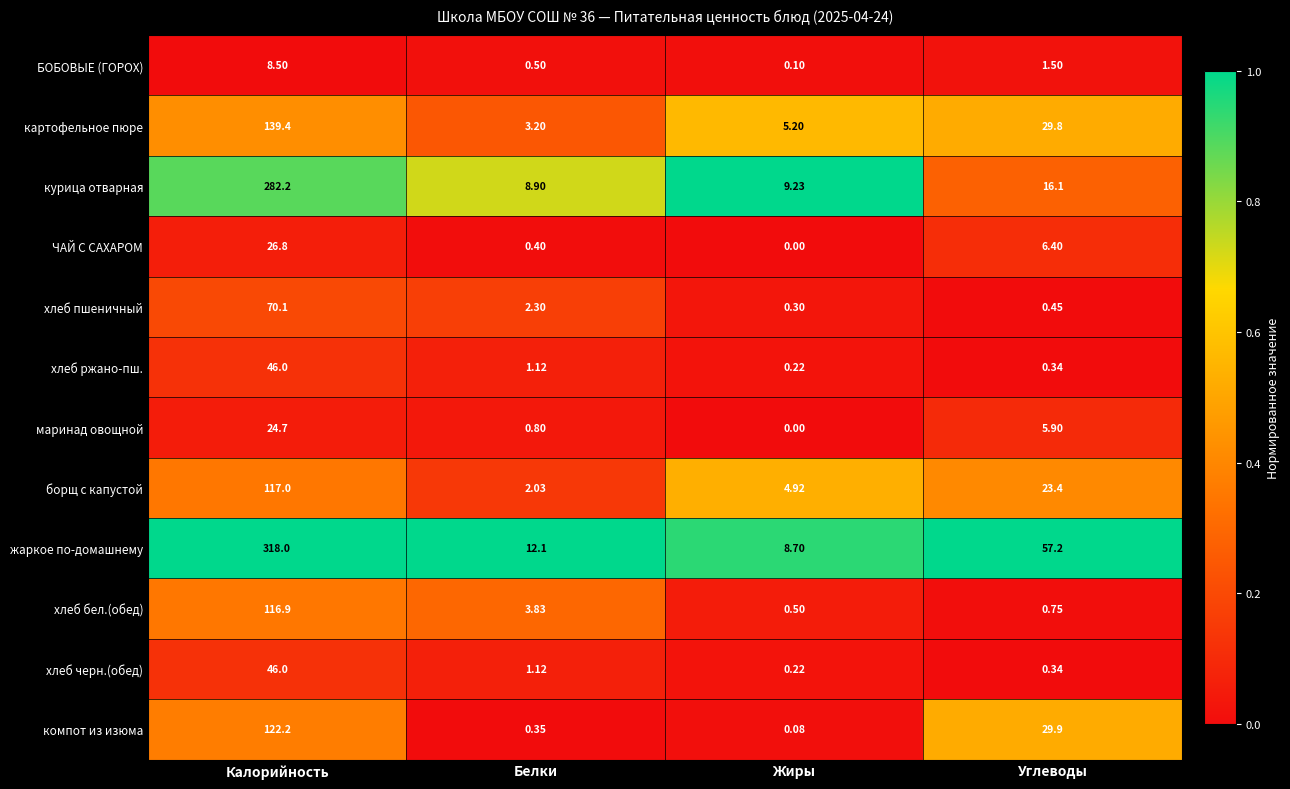

At which category does the chart reach its peak across all series?

Калорийность